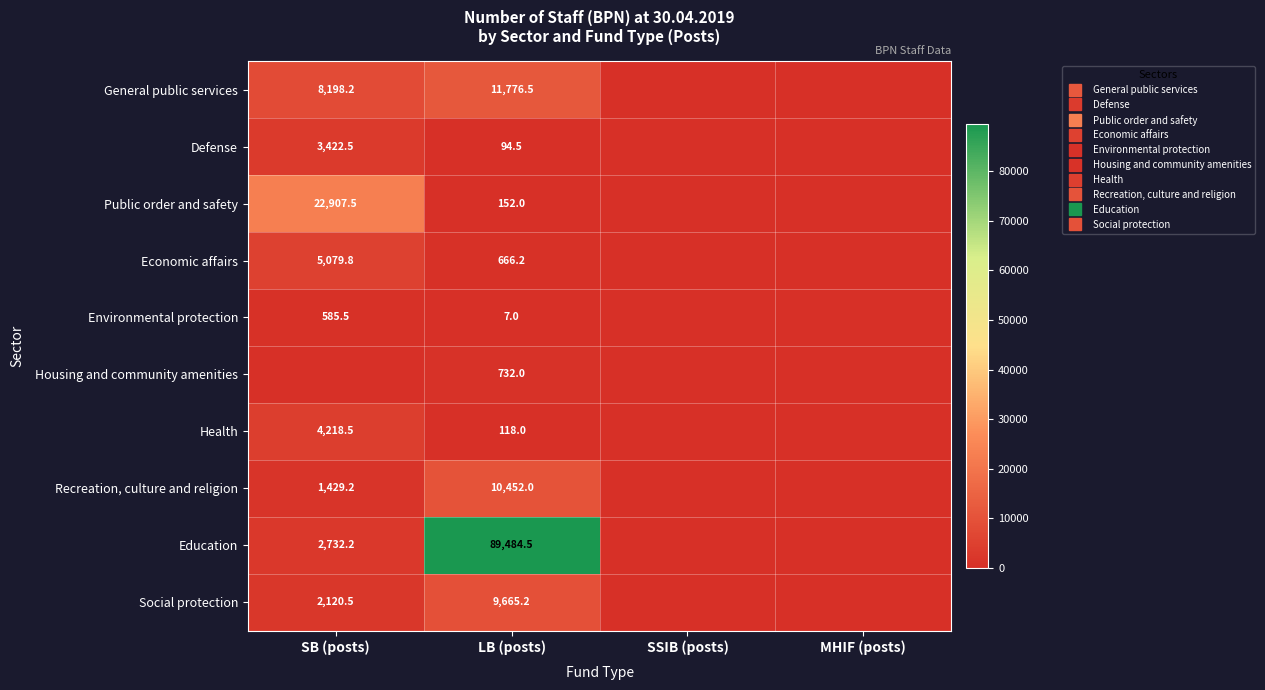

What is the average value of the Defense series?

879.2